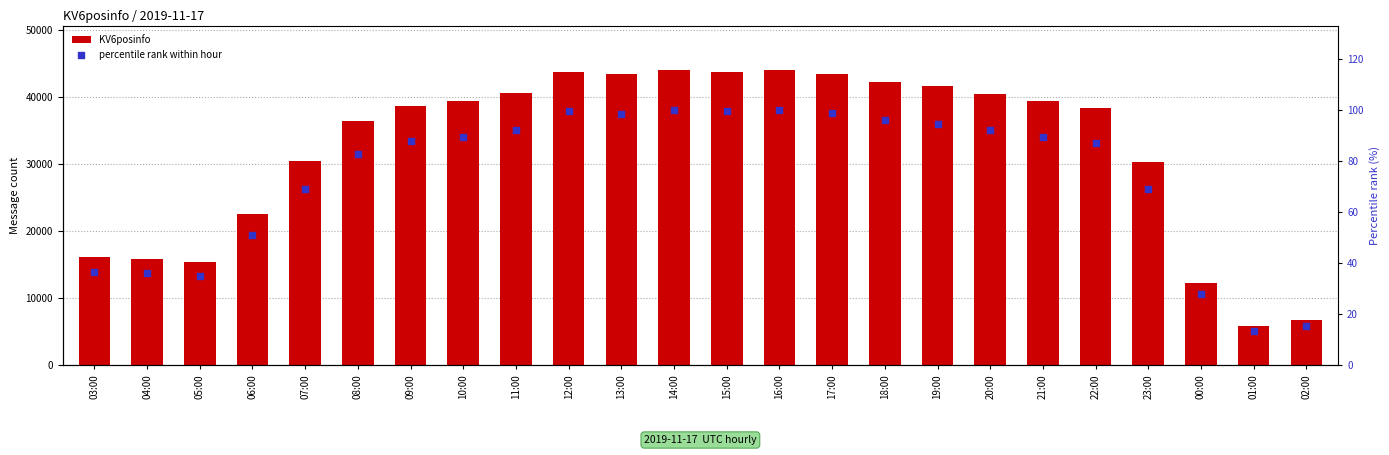

Which series contains the highest Y value?

KV6posinfo